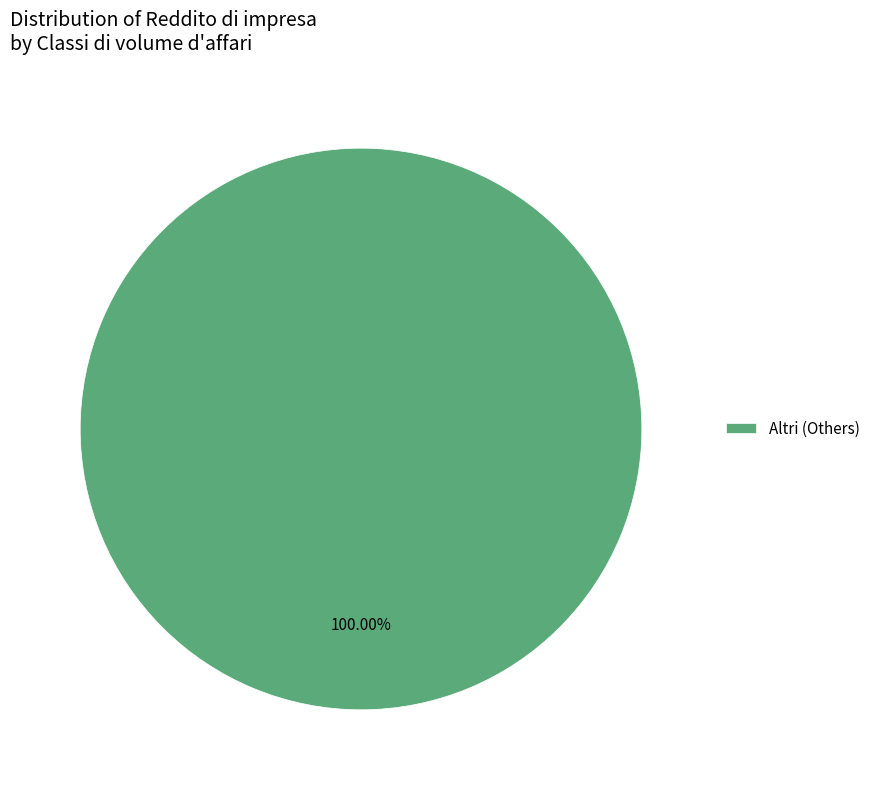

How many slices are in this pie chart?

1